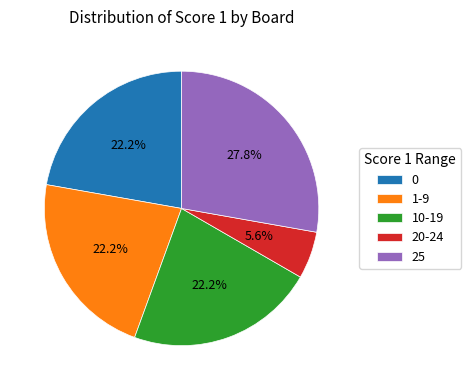

Does 25 represent more than half of the total?

No